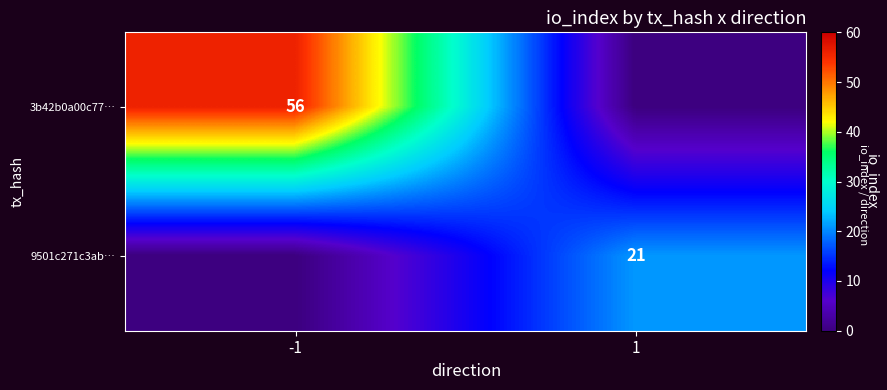

What is the spread (max minus min) of values at 1?

21